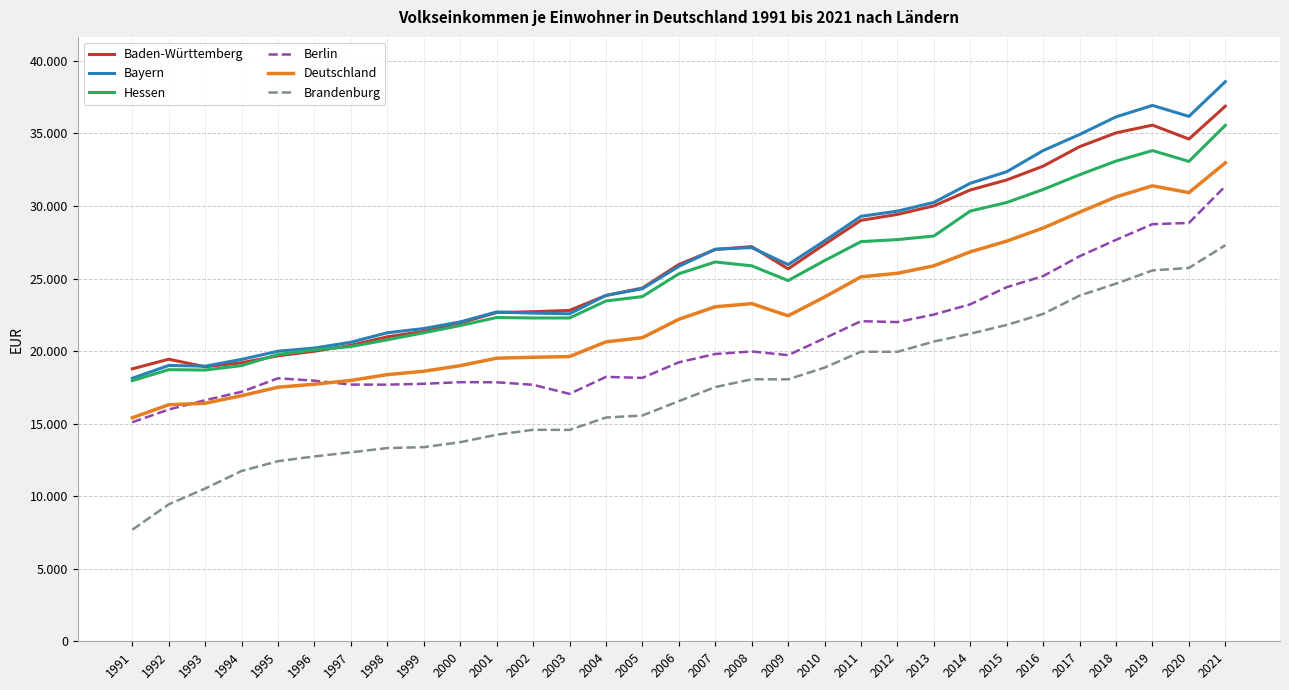

What are all the series names shown in the legend?

Baden-Württemberg, Bayern, Hessen, Berlin, Deutschland, Brandenburg